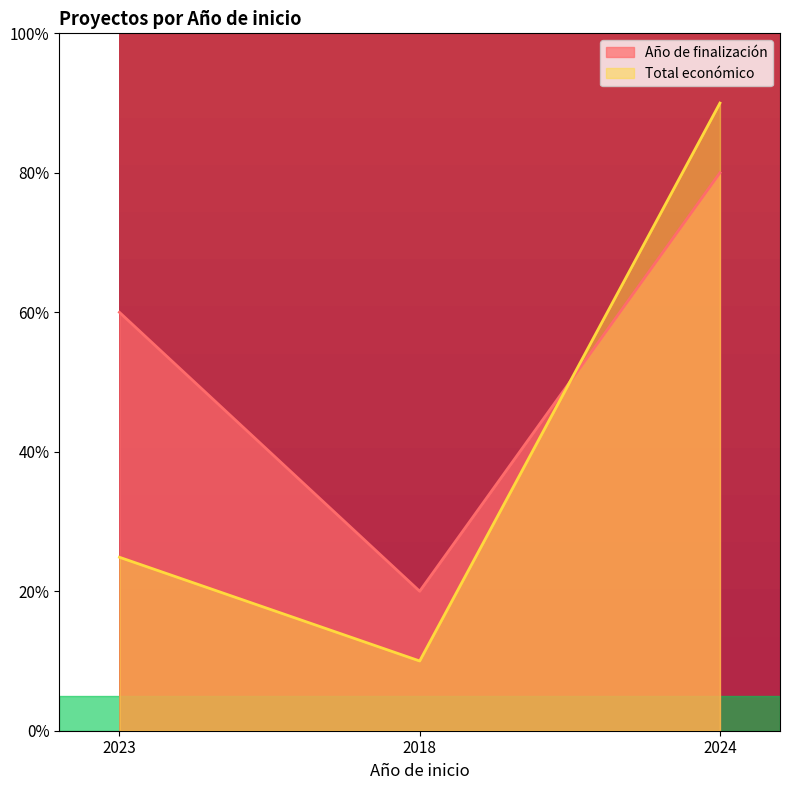

At which label does Total económico reach its minimum?

2018